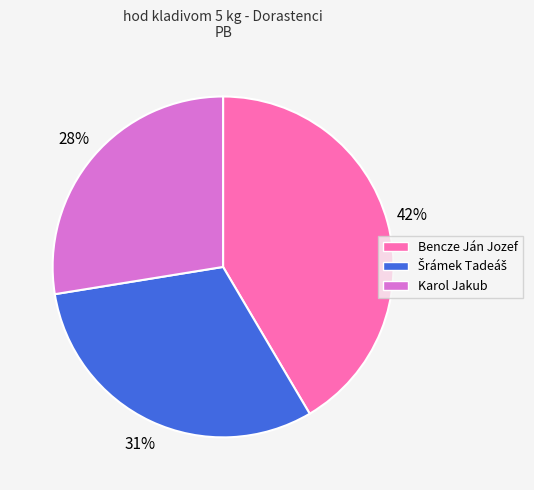

To the nearest percent, what is the average slice percentage?

33%